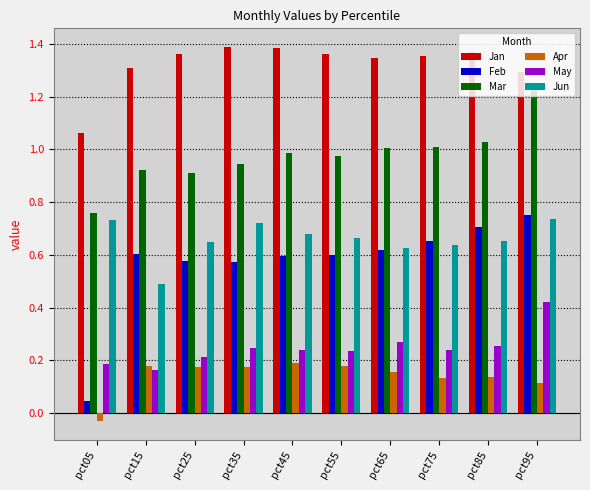

Where is May nearest to the value 0?

pct15